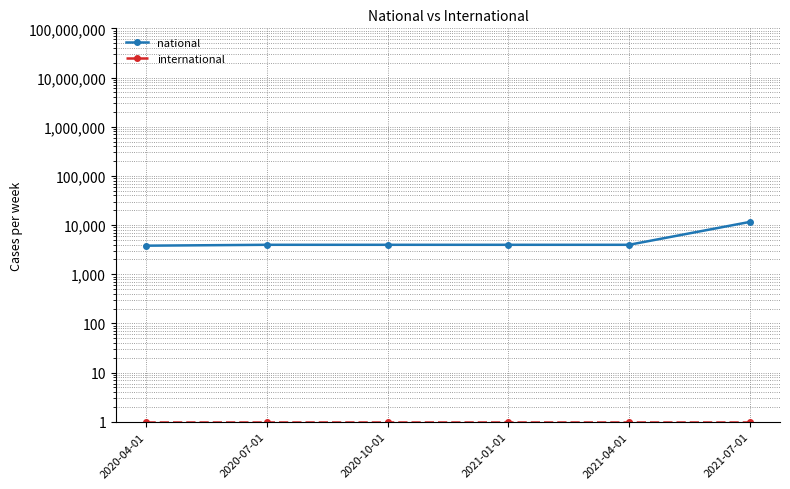

Rank the categories by international value from lowest to highest.

2020-04-01, 2020-07-01, 2020-10-01, 2021-01-01, 2021-04-01, 2021-07-01